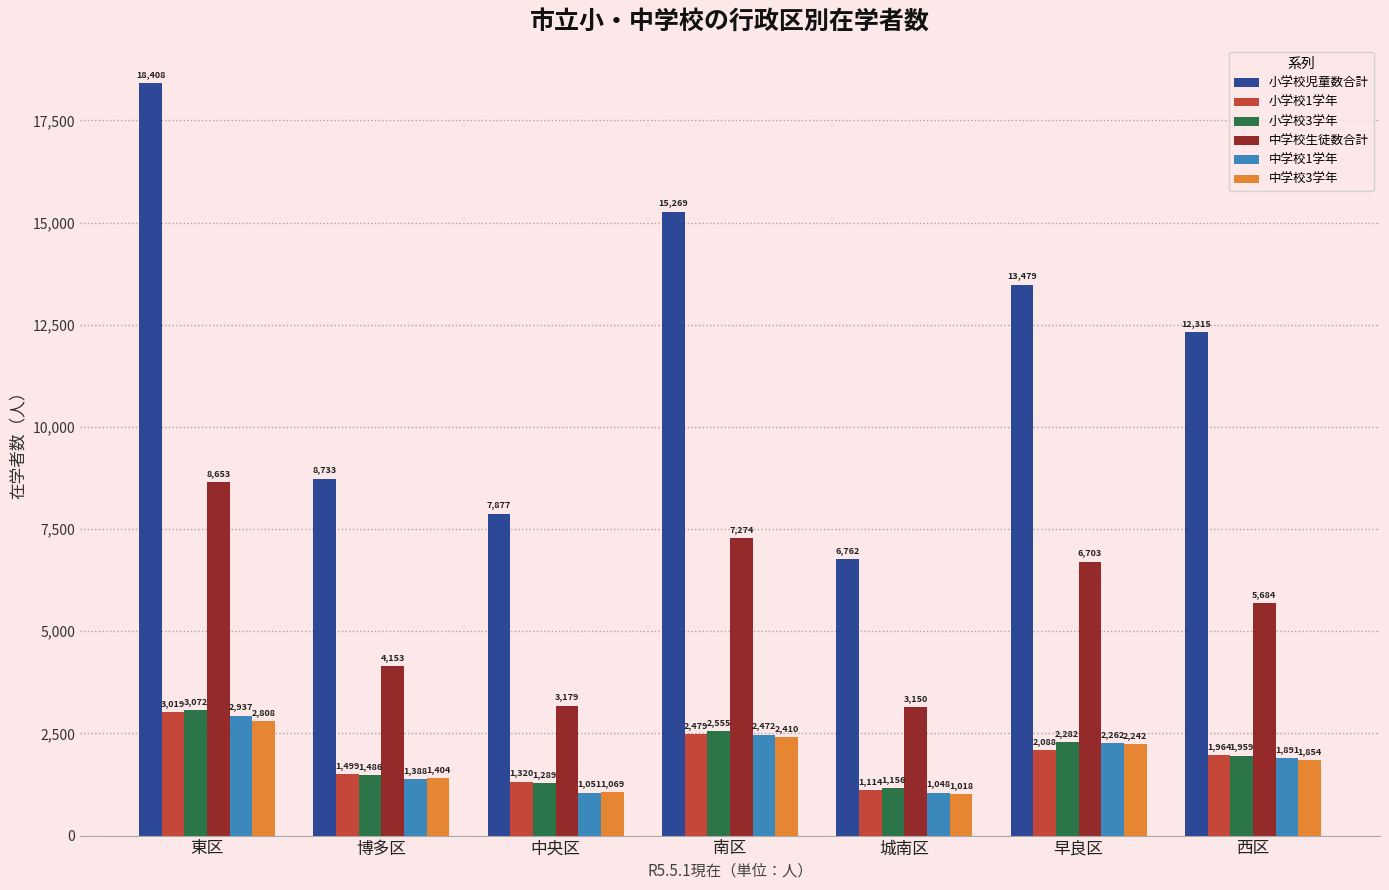

Which series has the largest total across all categories?

小学校児童数合計